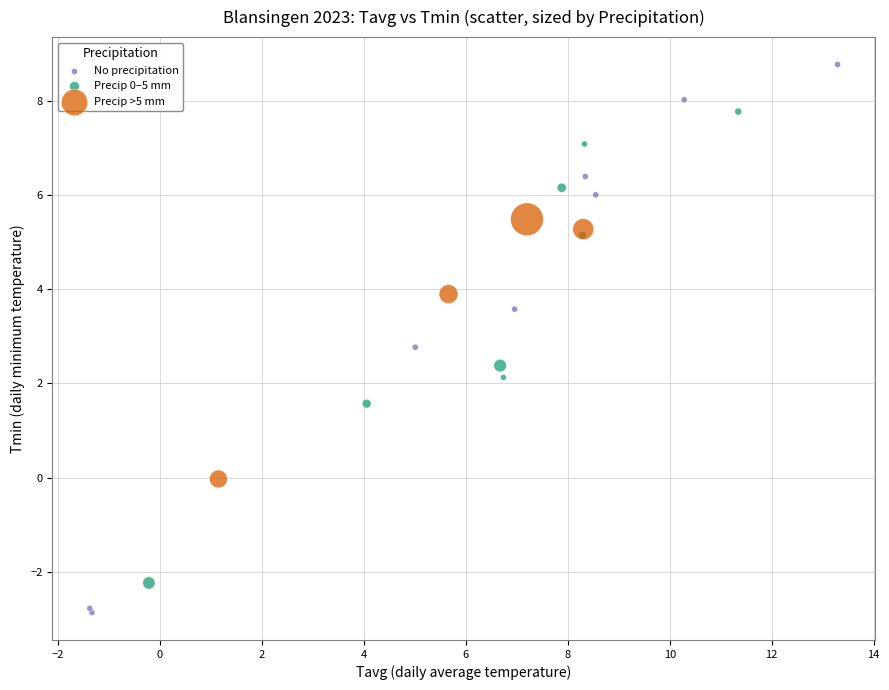

Which series contains the highest Y value?

No precipitation